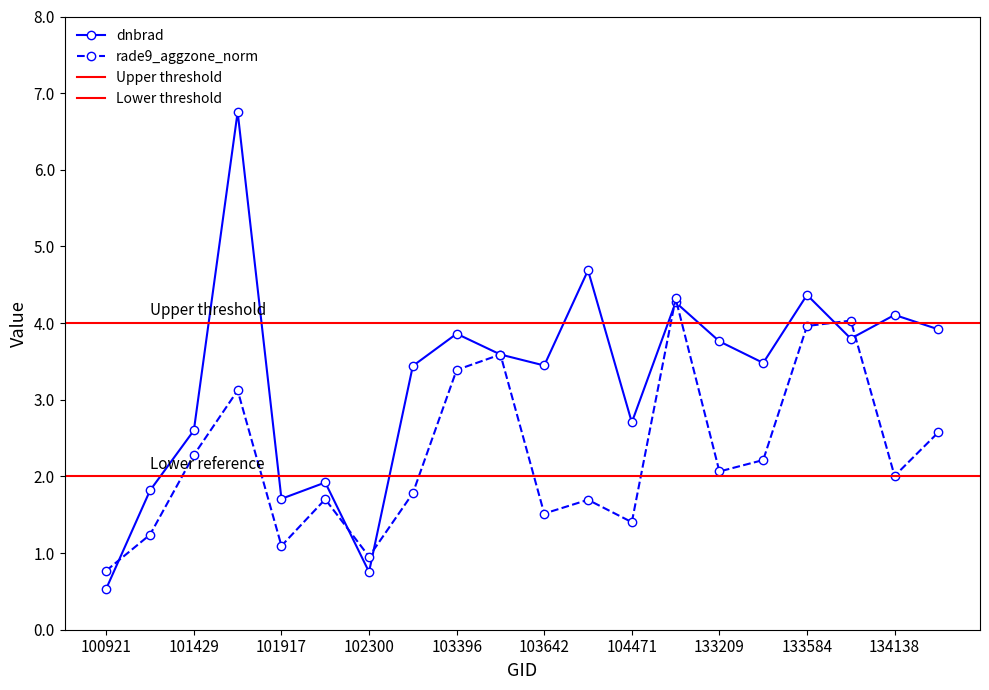

What is the difference between the highest and lowest values at 104471?

1.3